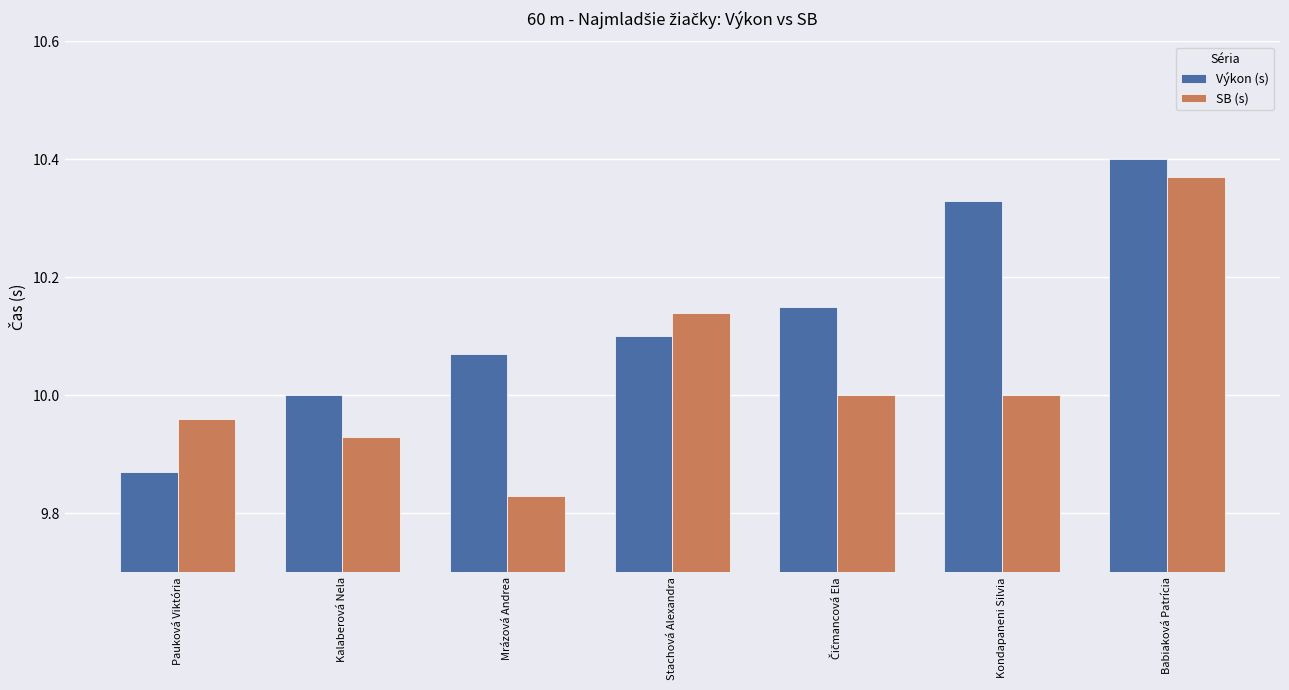

True or false: Výkon (s) has a value of 10.1 at Mrázová Andrea.

True